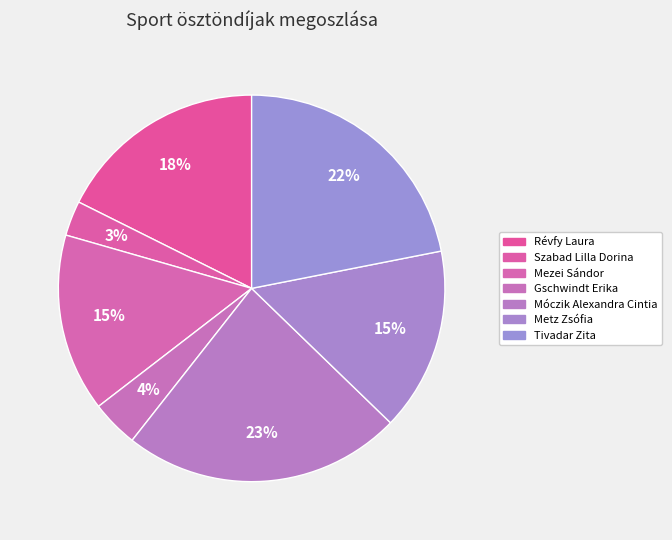

How many segments does this pie chart have?

7